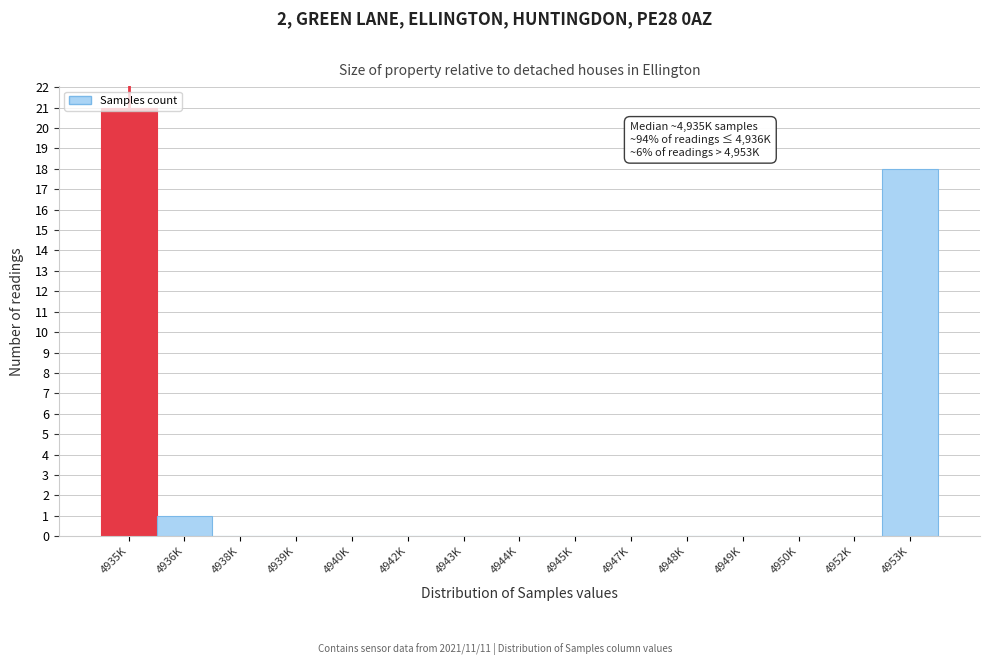

Where is the data nearest to the value 10?

4953K